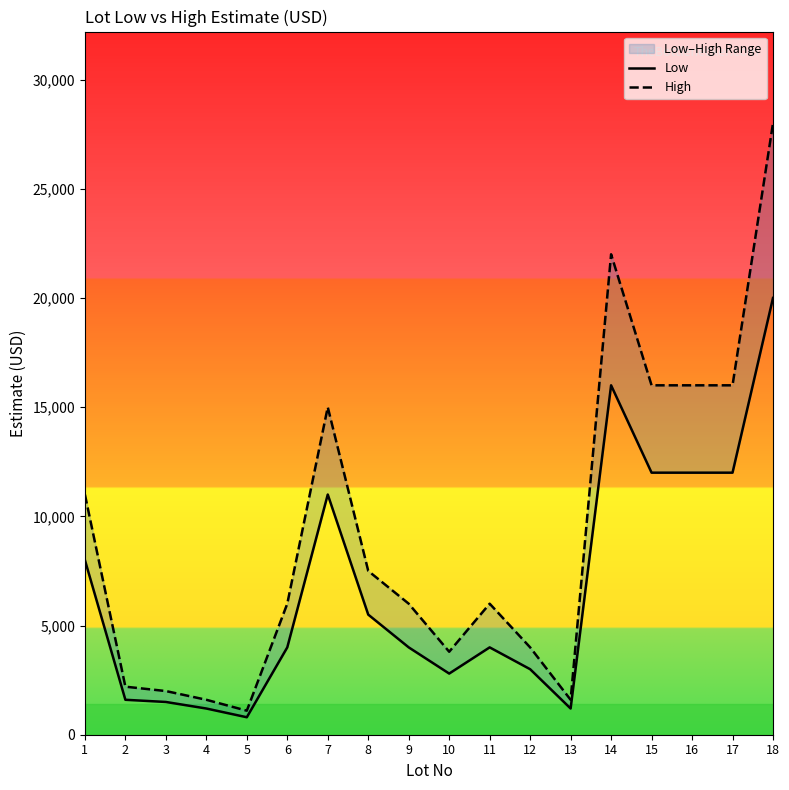

How many lines are shown in the chart?

2